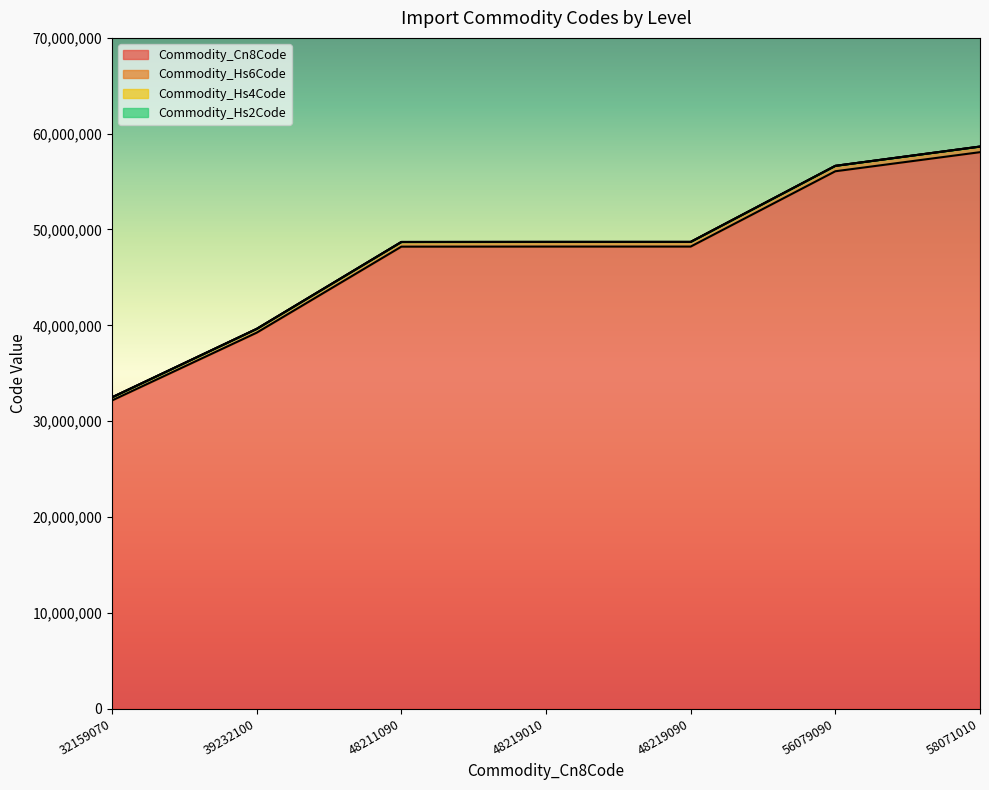

True or false: Commodity_Cn8Code has more than 2 interior local peaks.

False